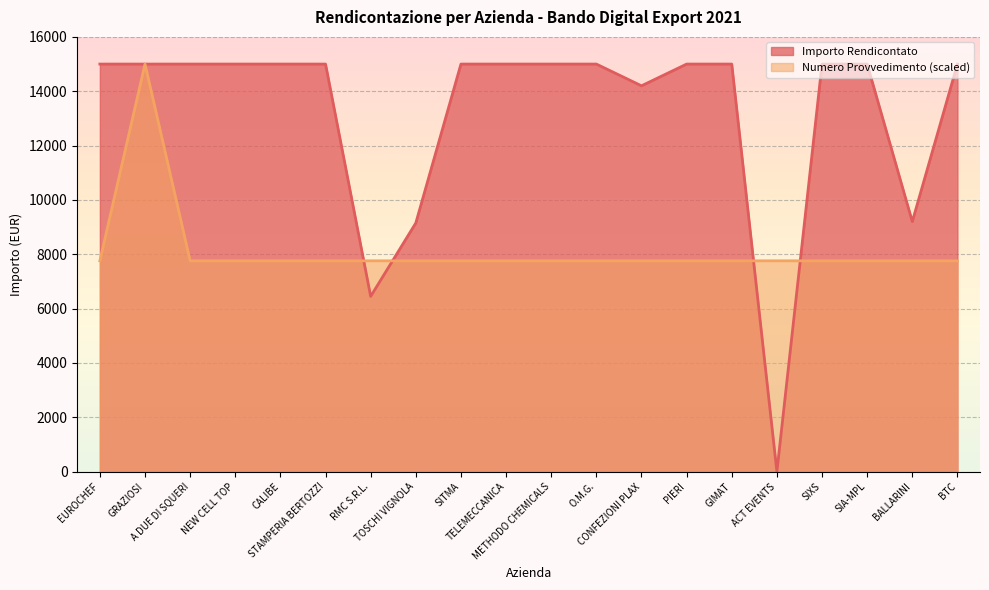

Which category has the highest value in the Numero Provvedimento series?

GRAZIOSI